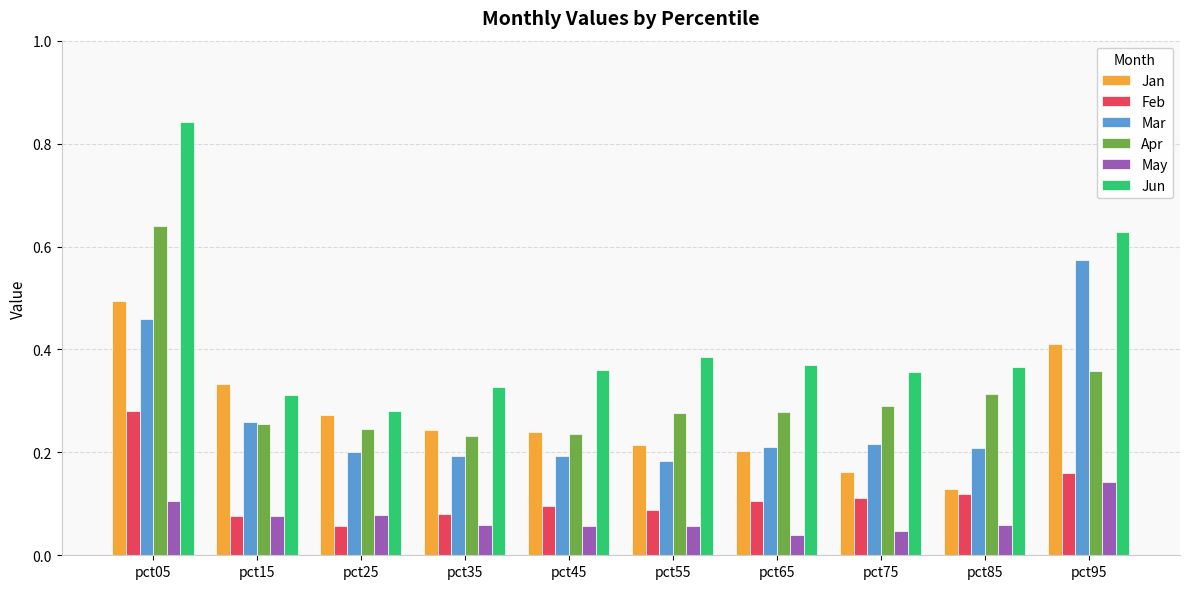

List the series in order of their peak value, lowest first.

May, Feb, Jan, Mar, Apr, Jun